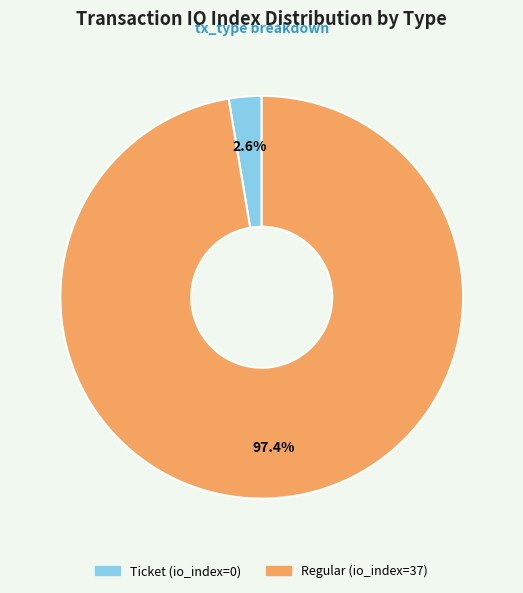

To the nearest percent, what is the combined percentage of Regular (io_index=37) and Ticket (io_index=0)?

100%